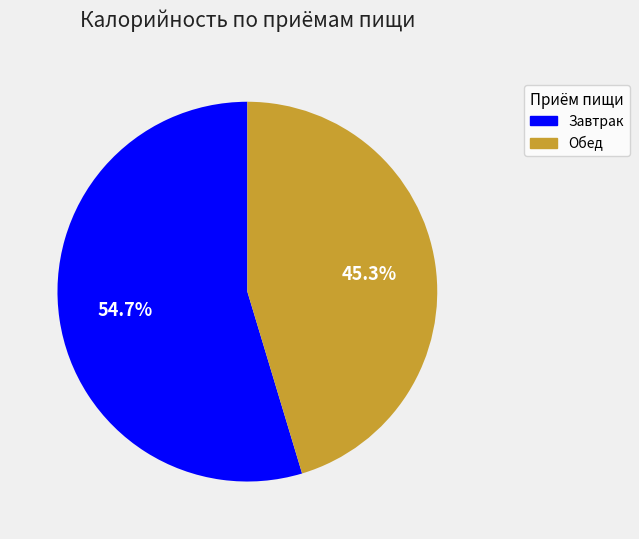

Is there any slice that represents more than half of the pie?

Yes